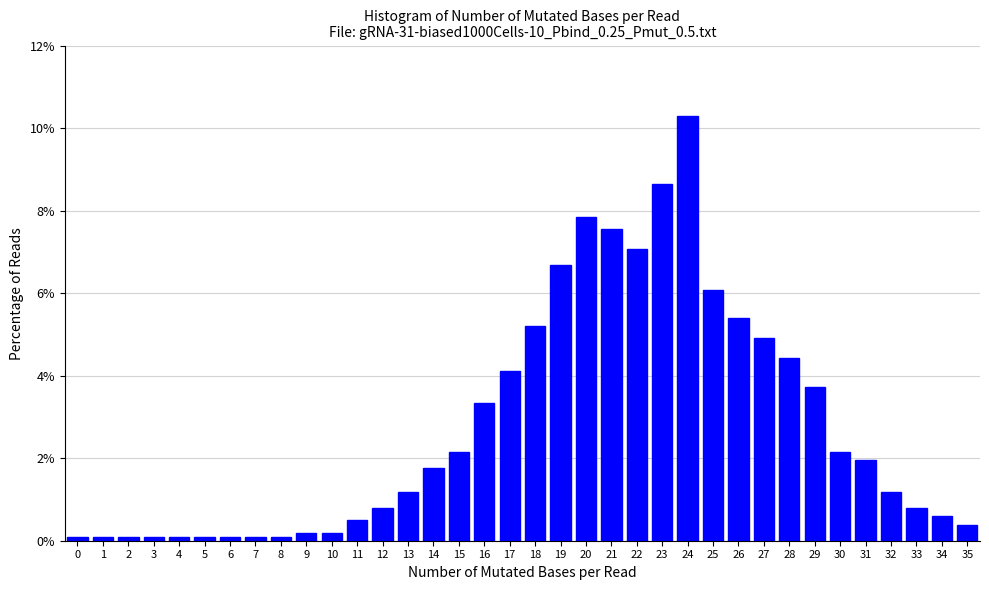

Is it true that the value at 32 is 0.8?

False